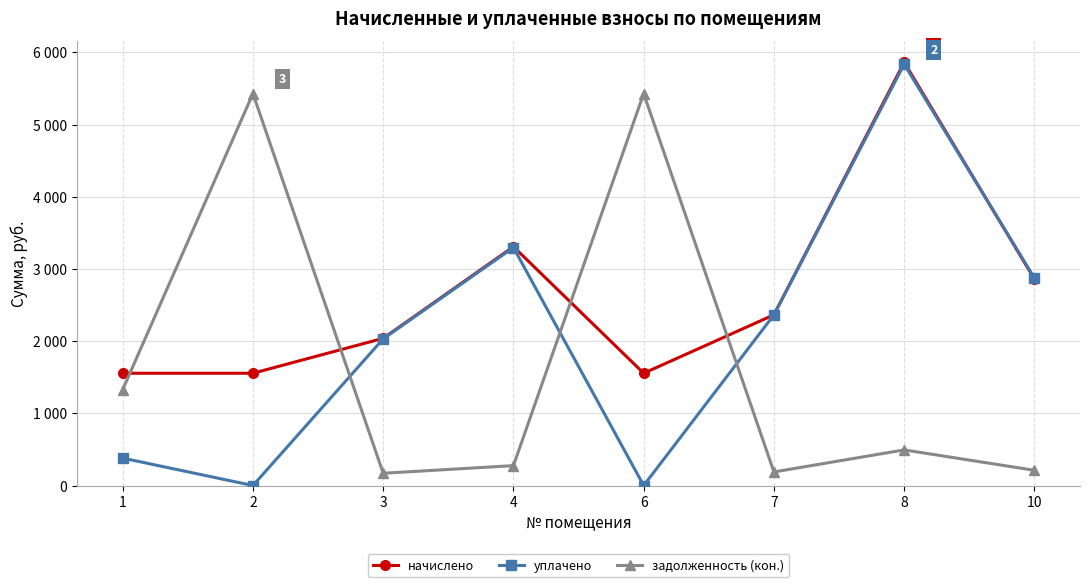

How many times do уплачено and задолженность (кон.) cross each other?

3